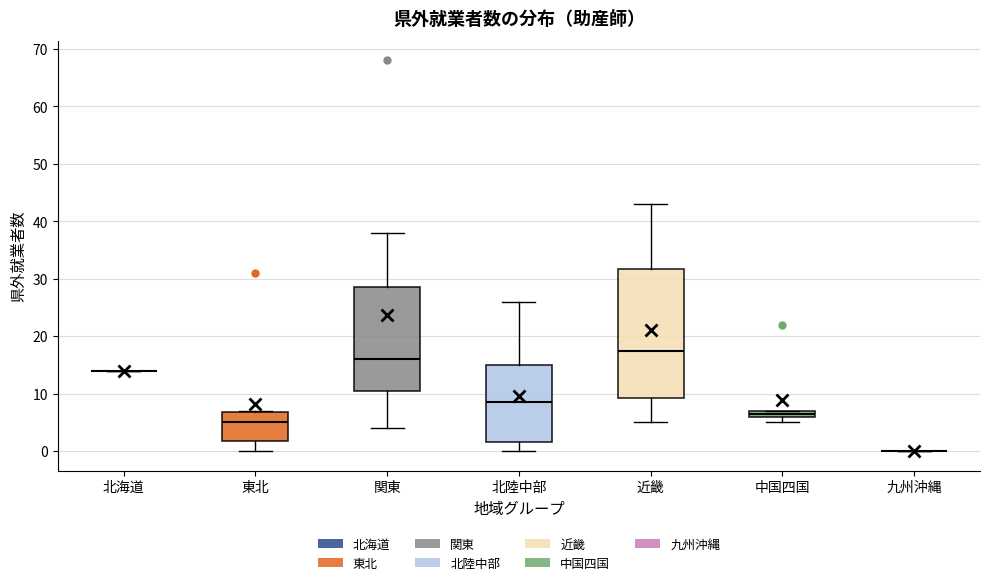

Comparing the boxes themselves (not the whiskers), which one is the tallest?

近畿